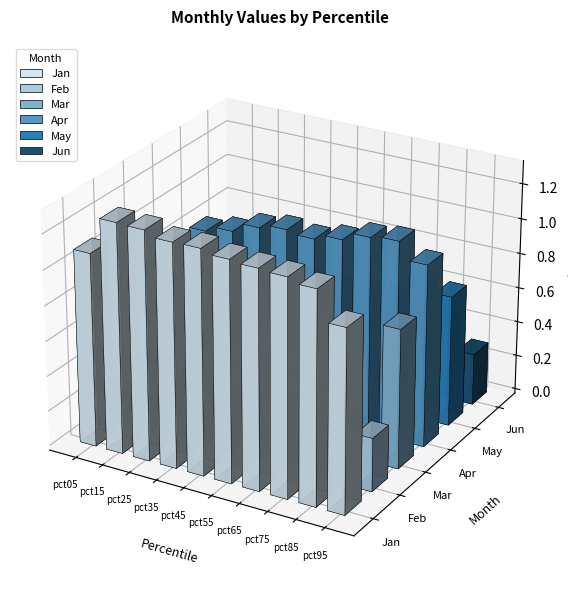

What is the value of the Jun bar at the 1st from the left?

0.5